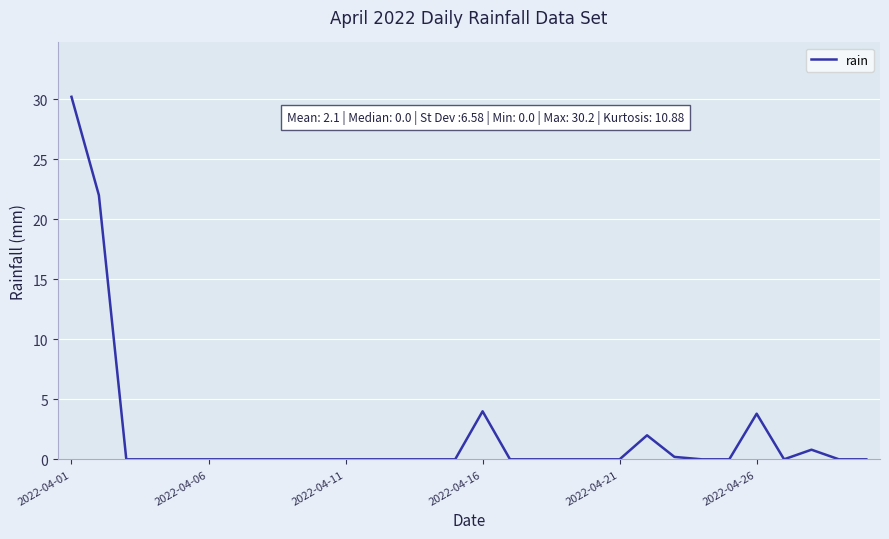

What is the sum of all values?

63.0